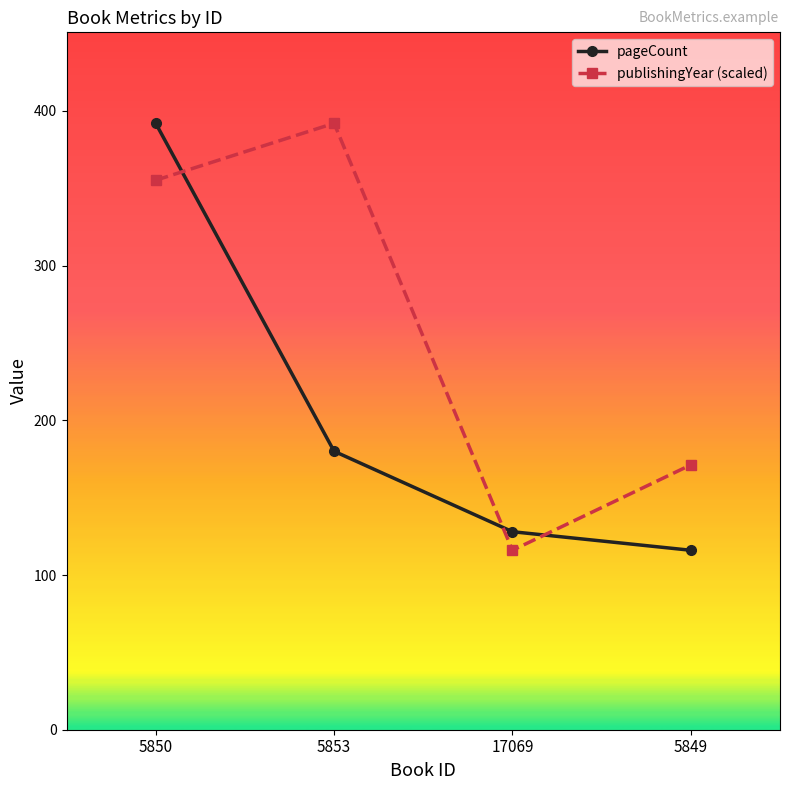

At which label does pageCount reach its peak?

5850